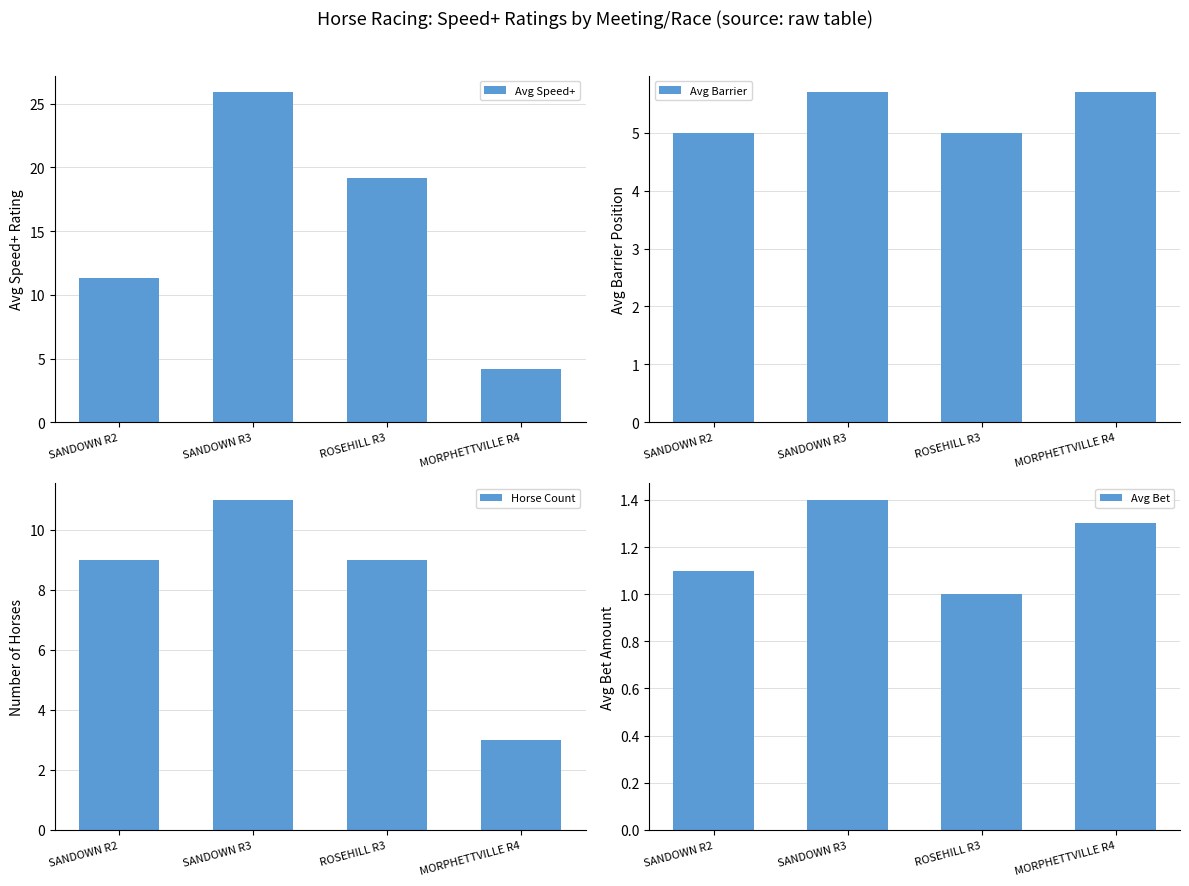

What are all the series names shown in the legend?

Avg Speed+, Avg Barrier, Horse Count, Avg Bet